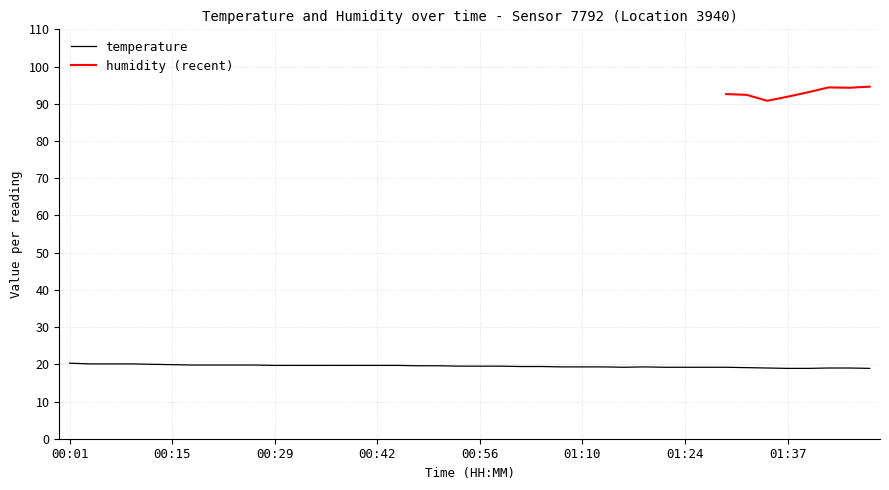

Where is the data nearest to the value 19?

01:35